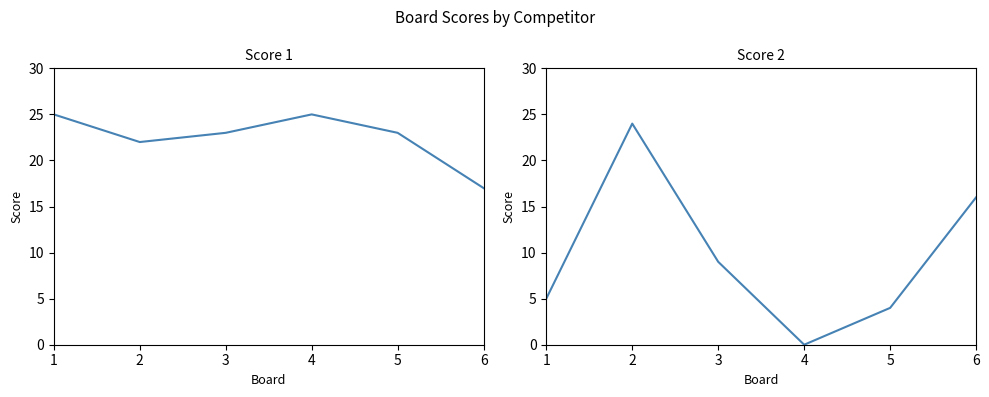

How many interior local valleys does the Score 2 series have?

1